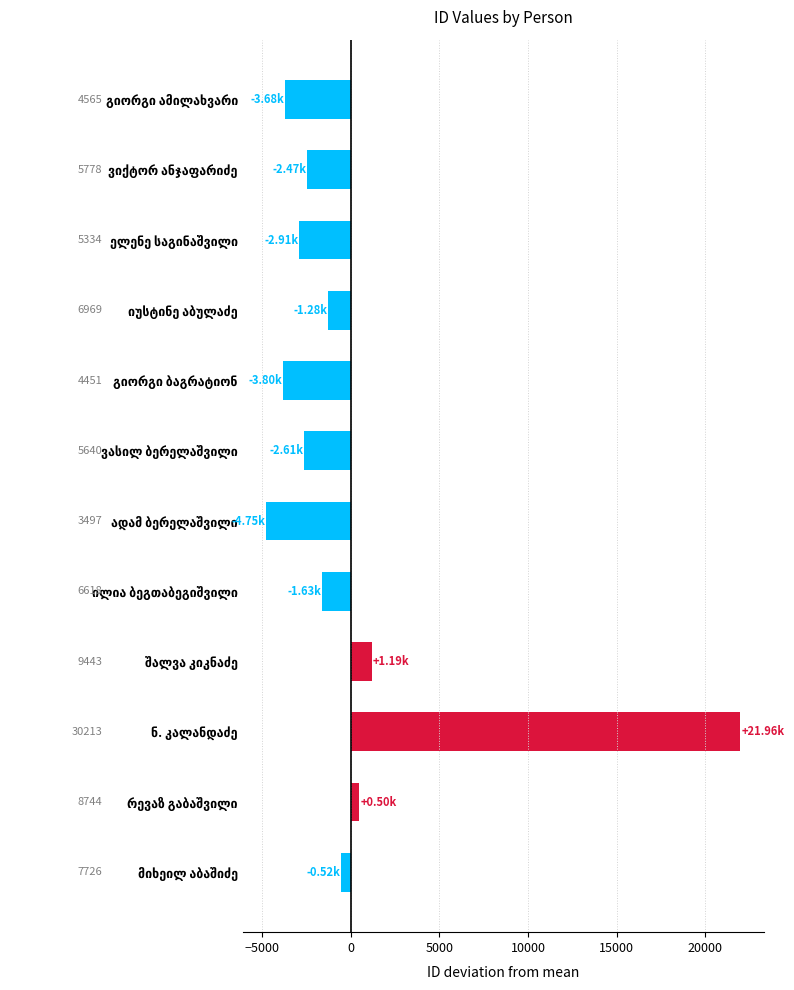

What is the minimum value shown in the chart?

-4751.2